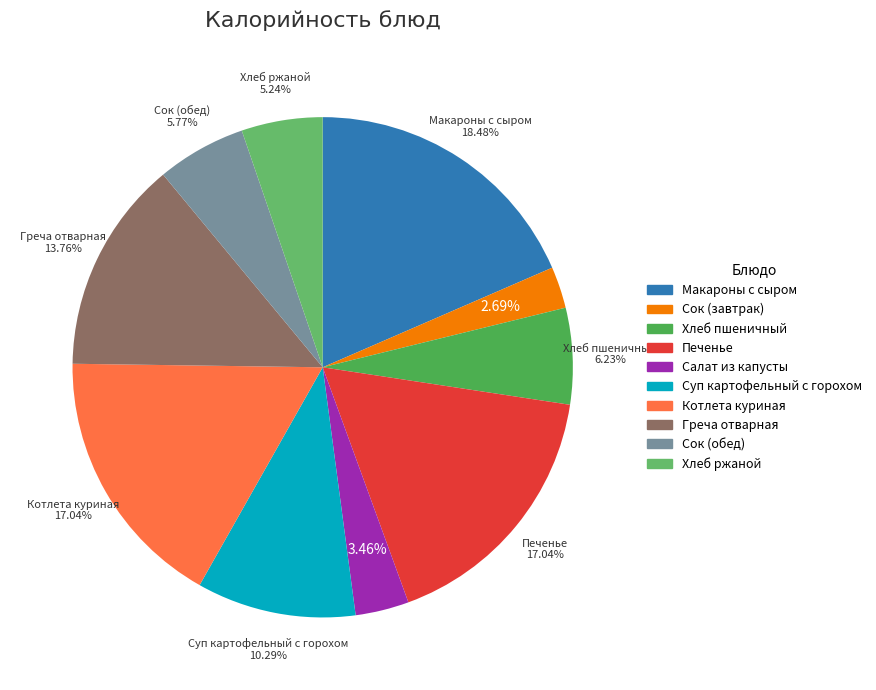

The Суп картофельный с горохом slice represents 21% of the pie. True or false?

False